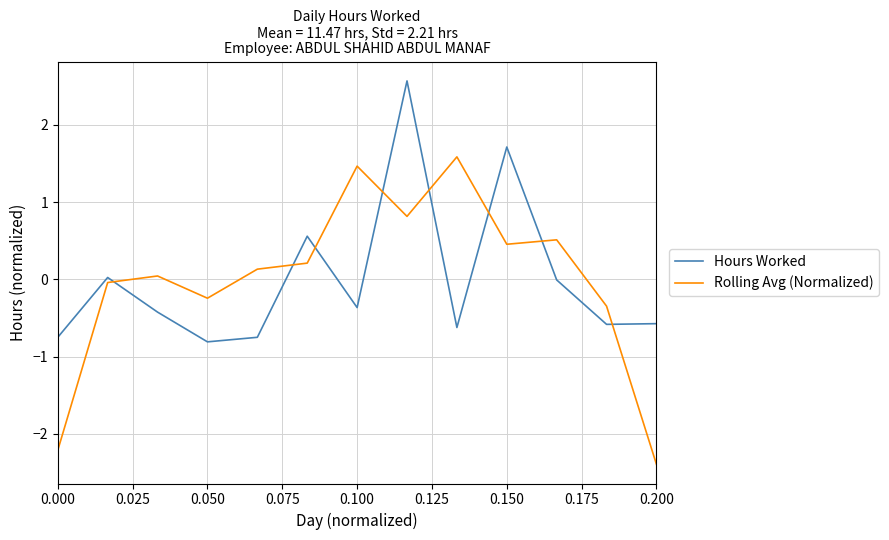

List the series in order of their peak value, highest first.

Hours Worked, Rolling Avg (Normalized)